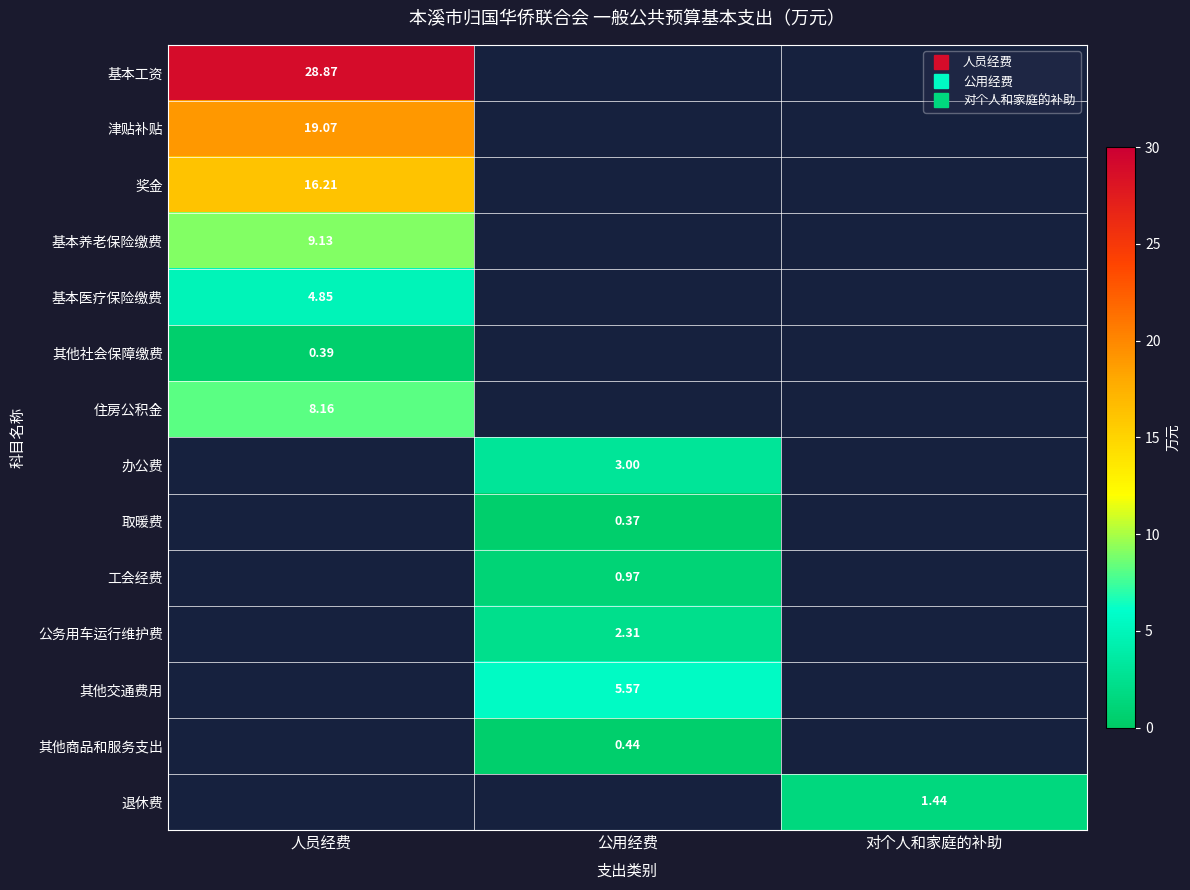

At which label does 住房公积金 reach its peak?

人员经费